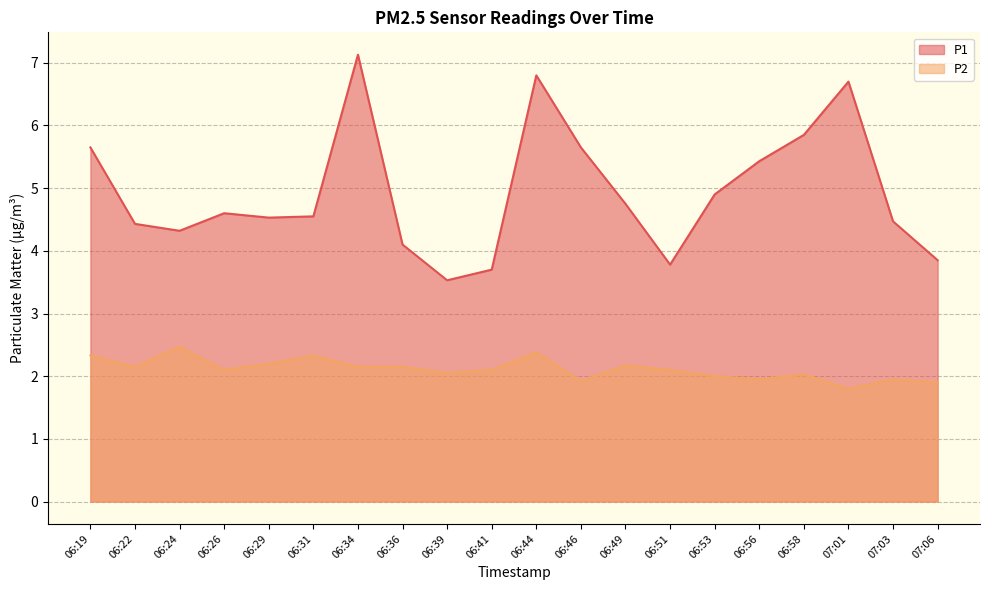

Rank the series at 06:41 from highest to lowest value.

P1, P2